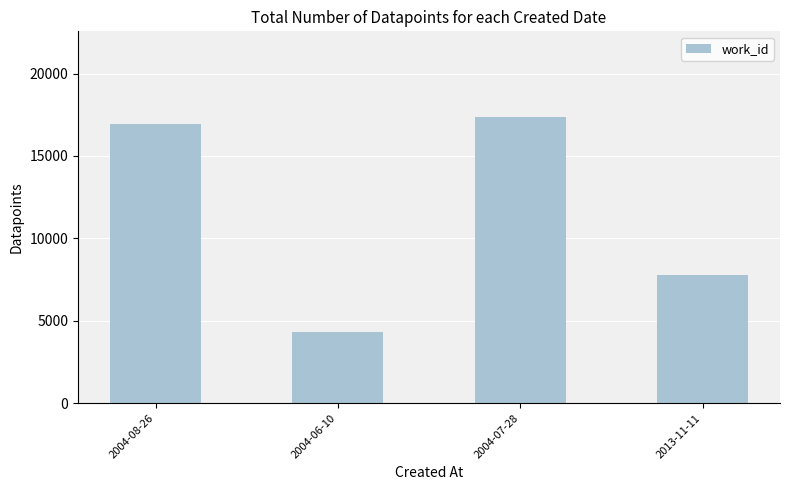

What is the difference between the maximum and minimum values?

13032